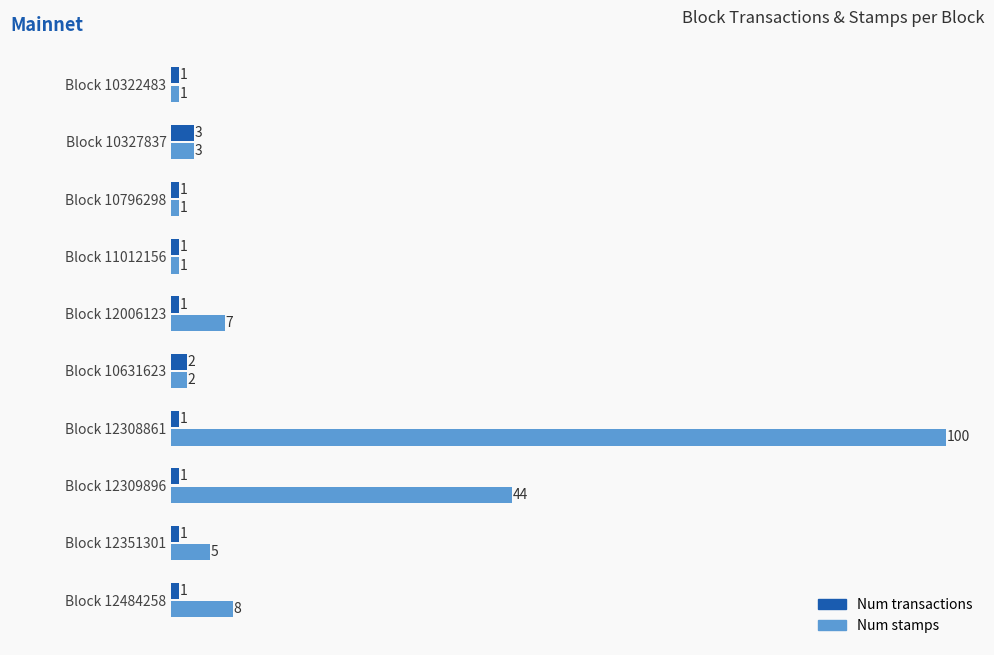

What is the greatest value displayed?

100